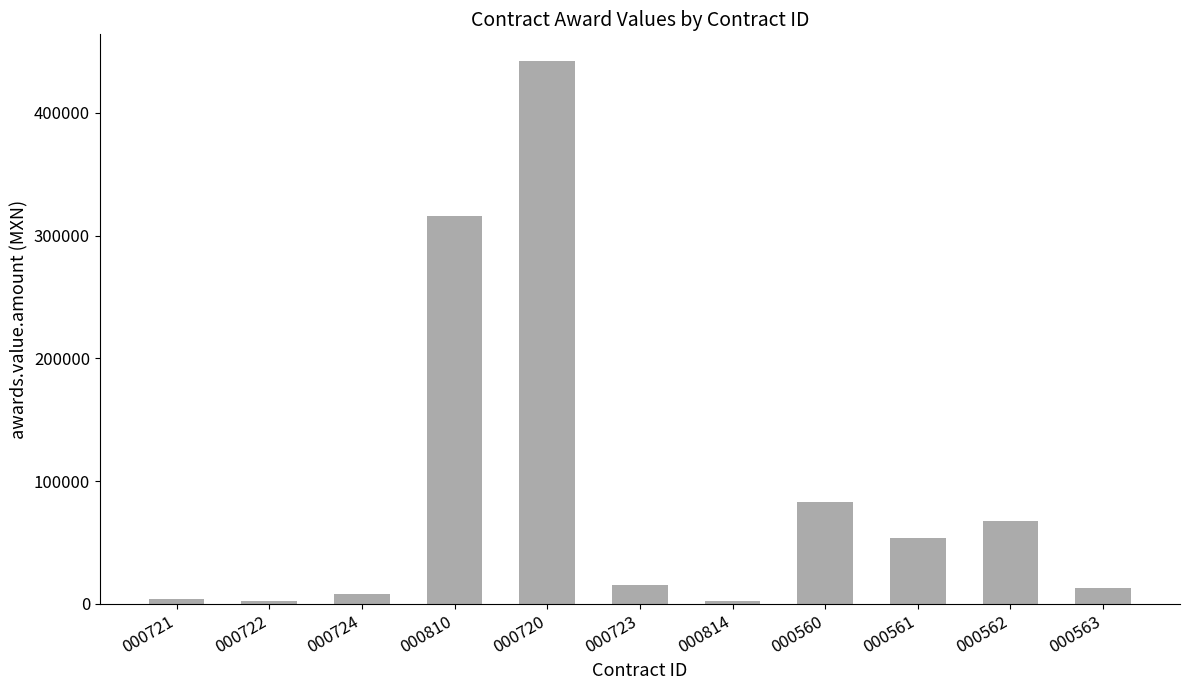

What is the greatest value displayed?

441747.7